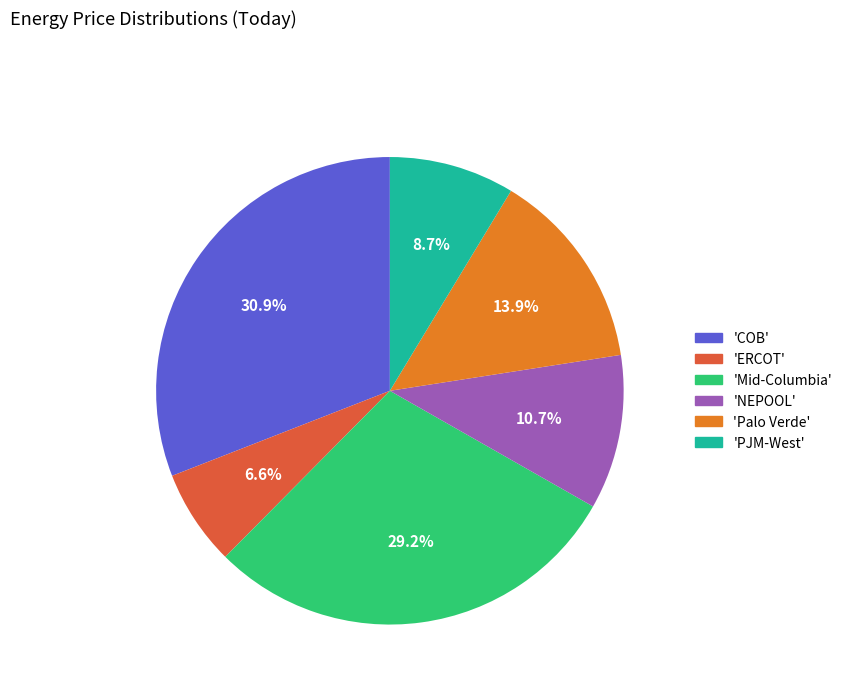

Which slice is the smallest?

'ERCOT'